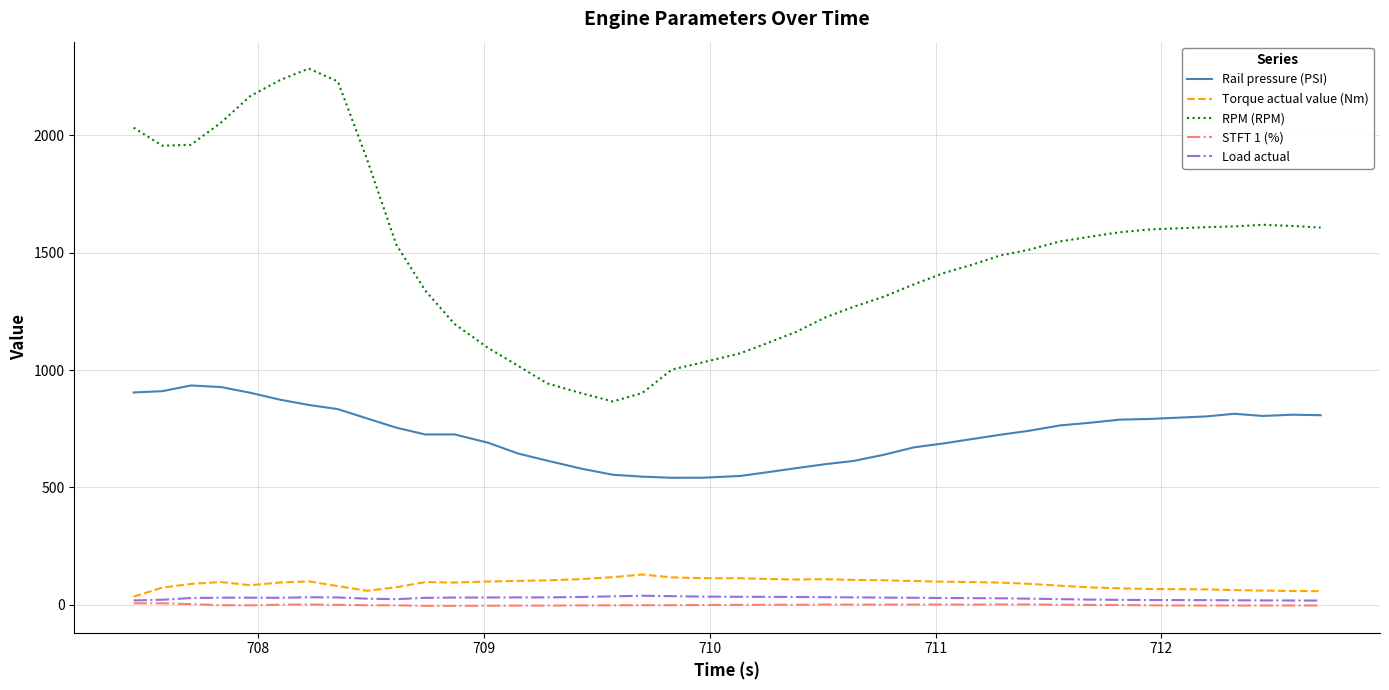

At how many categories does at least one series exceed 1816?

9